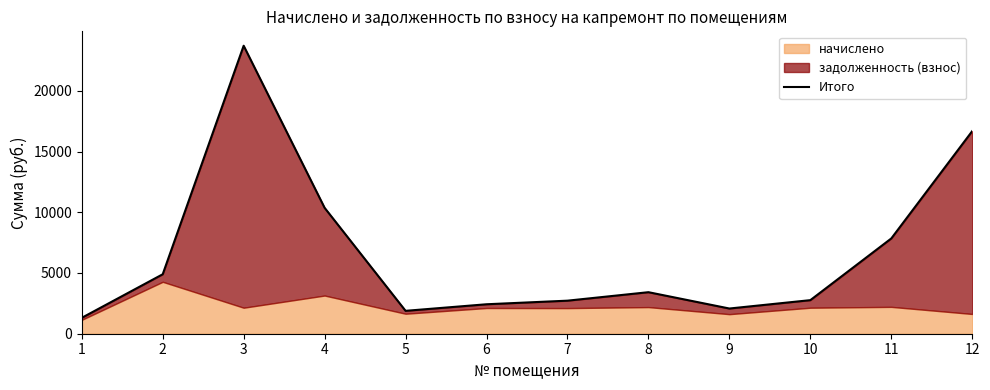

Reading left to right, extract all data points from this chart.

1=1308.2	2=4895.1	3=23710.1	4=10365.5	5=1884.6	6=2425.6	7=2721.2	8=3419.3	9=2075.2	10=2763.8	11=7844.4	12=16683.4